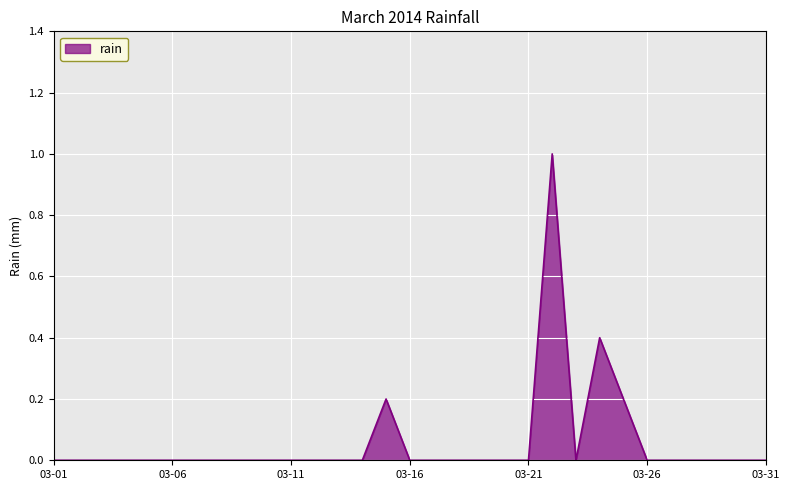

The chart shows a value of 0.3 at 03-26. True or false?

False